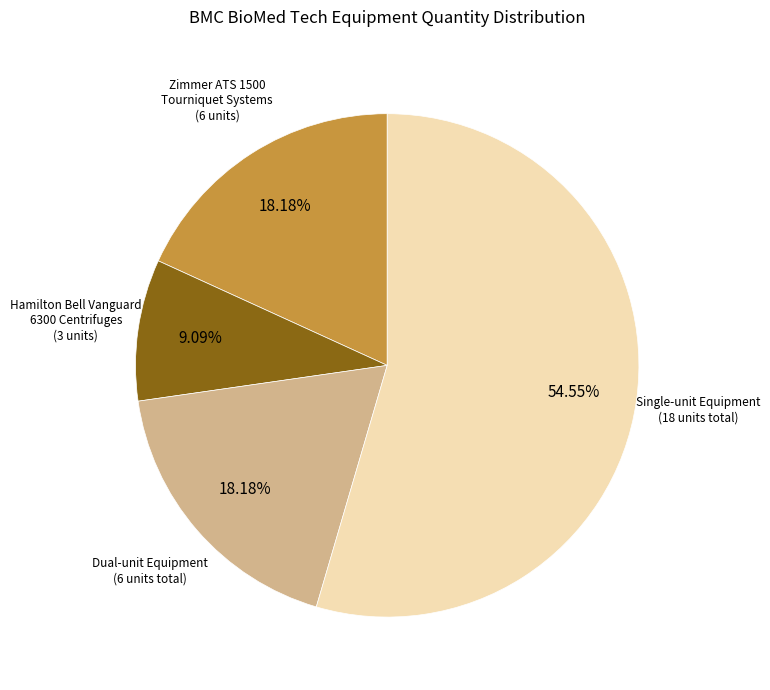

To the nearest percent, what is the average slice percentage?

25%